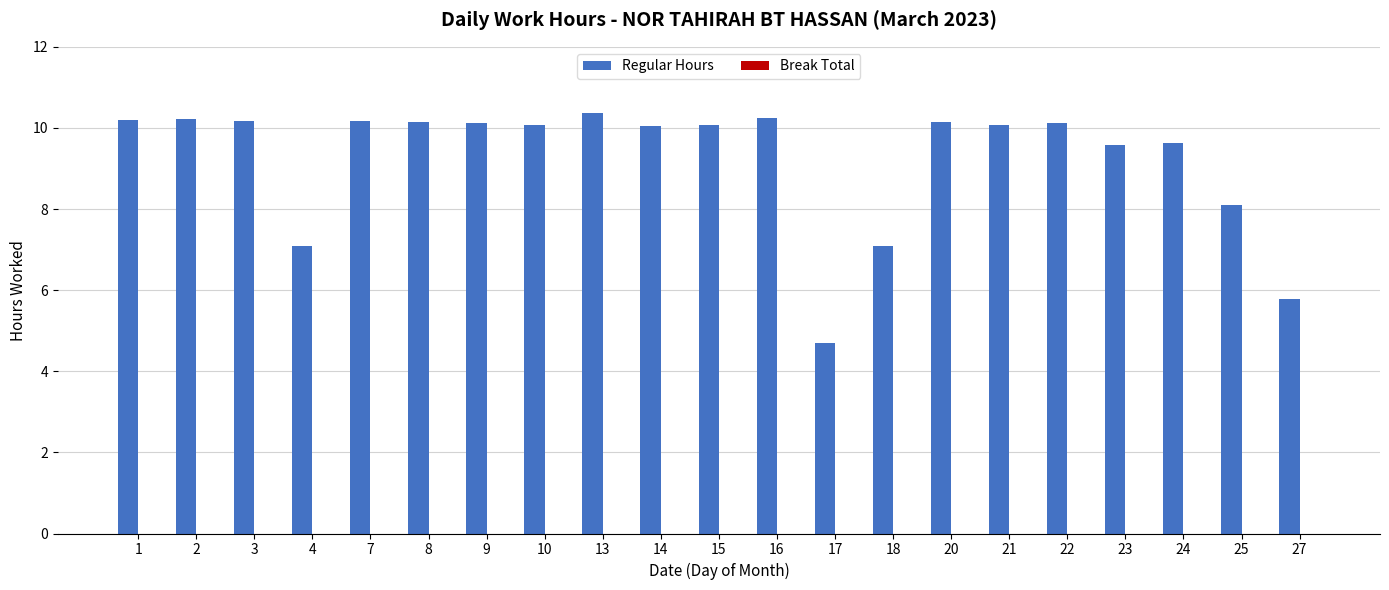

Does the chart contain stacked bars?

No